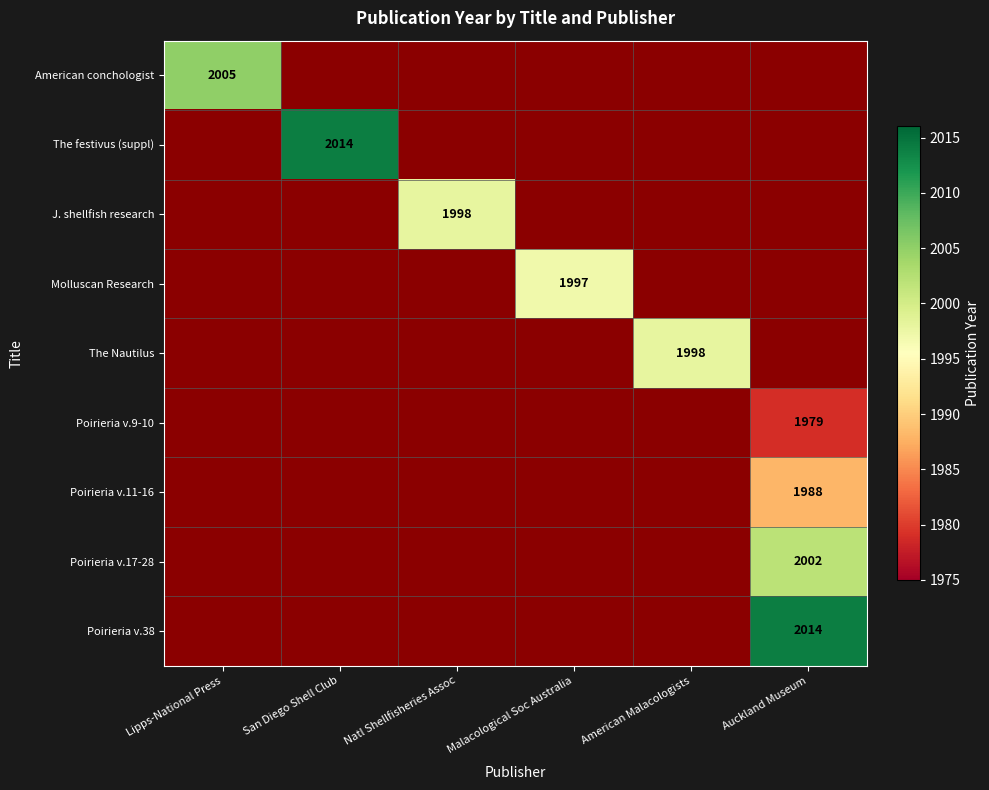

The value of The festivus (suppl) at San Diego Shell Club is 3029. True or false?

False